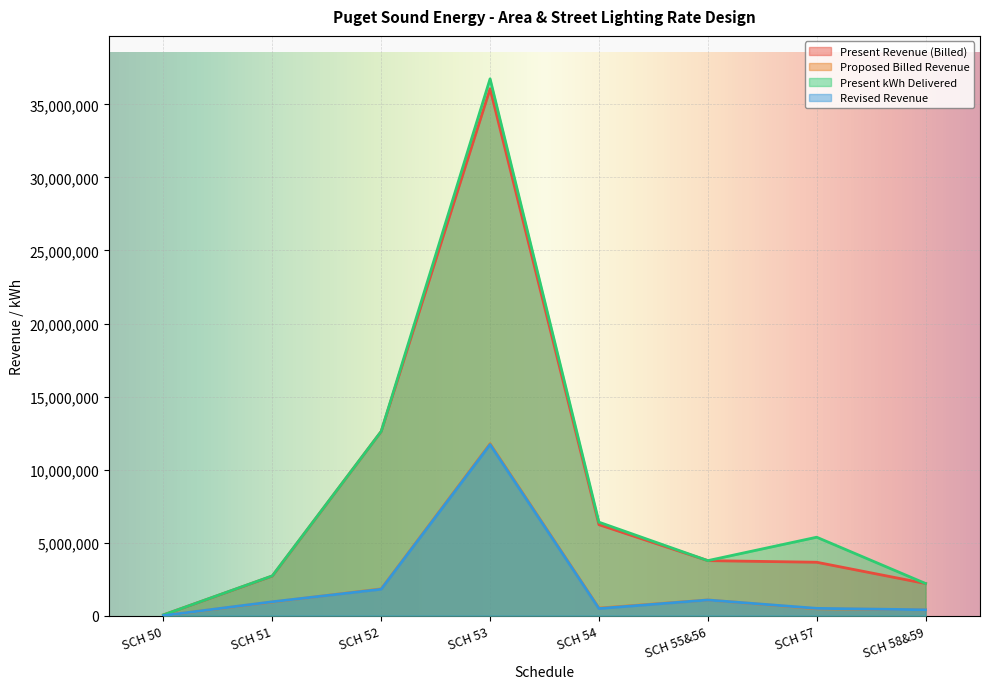

What position from the right is SCH 50?

8